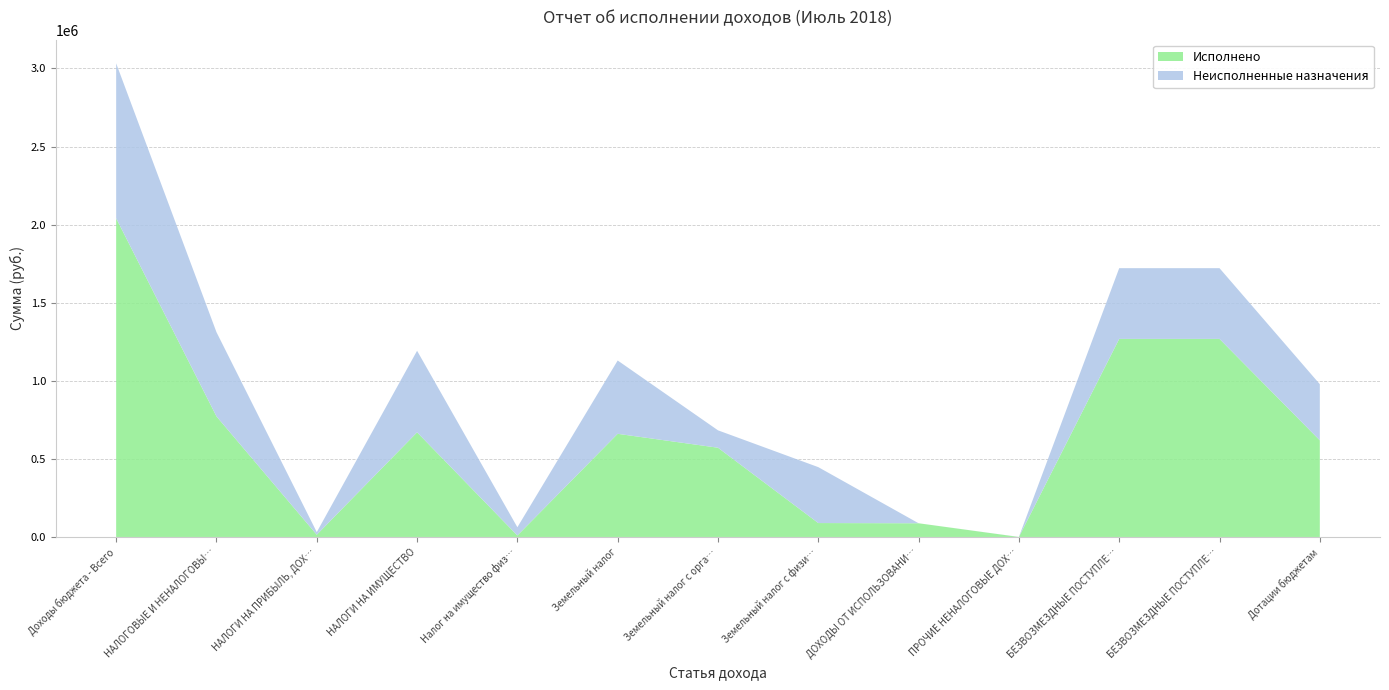

Reading left to right, list all the values displayed in this chart.

Исполнено: Доходы бюджета - Всего=2040658.9	НАЛОГОВЫЕ И НЕНАЛОГОВЫЕ ДОХОДЫ=772291.9	НАЛОГИ НА ПРИБЫЛЬ, ДОХОДЫ=14289.6	НАЛОГИ НА ИМУЩЕСТВО=670252.2	Налог на имущество физических лиц=9673.1	Земельный налог=660579.1	Земельный налог с организаций=571463.1	Земельный налог с физических лиц=89116.0	ДОХОДЫ ОТ ИСПОЛЬЗОВАНИЯ ИМУЩЕСТВА=87750.0	ПРОЧИЕ НЕНАЛОГОВЫЕ ДОХОДЫ=0.0	БЕЗВОЗМЕЗДНЫЕ ПОСТУПЛЕНИЯ=1268367.0	БЕЗВОЗМЕЗДНЫЕ ПОСТУПЛЕНИЯ ОТ ДРУГИХ БЮДЖЕТОВ=1268367.0	Дотации бюджетам=618831.0
Неисполненные назначения: Доходы бюджета - Всего=992280.1	НАЛОГОВЫЕ И НЕНАЛОГОВЫЕ ДОХОДЫ=539346.1	НАЛОГИ НА ПРИБЫЛЬ, ДОХОДЫ=16804.3	НАЛОГИ НА ИМУЩЕСТВО=522131.8	Налог на имущество физических лиц=52670.9	Земельный налог=469460.9	Земельный налог с организаций=111436.9	Земельный налог с физических лиц=358024.0	ДОХОДЫ ОТ ИСПОЛЬЗОВАНИЯ ИМУЩЕСТВА=0.0	ПРОЧИЕ НЕНАЛОГОВЫЕ ДОХОДЫ=410.0	БЕЗВОЗМЕЗДНЫЕ ПОСТУПЛЕНИЯ=452934.0	БЕЗВОЗМЕЗДНЫЕ ПОСТУПЛЕНИЯ ОТ ДРУГИХ БЮДЖЕТОВ=452934.0	Дотации бюджетам=359483.0
Утвержденные бюджетные назначения: Доходы бюджета - Всего=3032939.0	НАЛОГОВЫЕ И НЕНАЛОГОВЫЕ ДОХОДЫ=1311638.0	НАЛОГИ НА ПРИБЫЛЬ, ДОХОДЫ=31094.0	НАЛОГИ НА ИМУЩЕСТВО=1192384.0	Налог на имущество физических лиц=62344.0	Земельный налог=1130040.0	Земельный налог с организаций=682900.0	Земельный налог с физических лиц=447140.0	ДОХОДЫ ОТ ИСПОЛЬЗОВАНИЯ ИМУЩЕСТВА=87750.0	ПРОЧИЕ НЕНАЛОГОВЫЕ ДОХОДЫ=410.0	БЕЗВОЗМЕЗДНЫЕ ПОСТУПЛЕНИЯ=1721301.0	БЕЗВОЗМЕЗДНЫЕ ПОСТУПЛЕНИЯ ОТ ДРУГИХ БЮДЖЕТОВ=1721301.0	Дотации бюджетам=978314.0